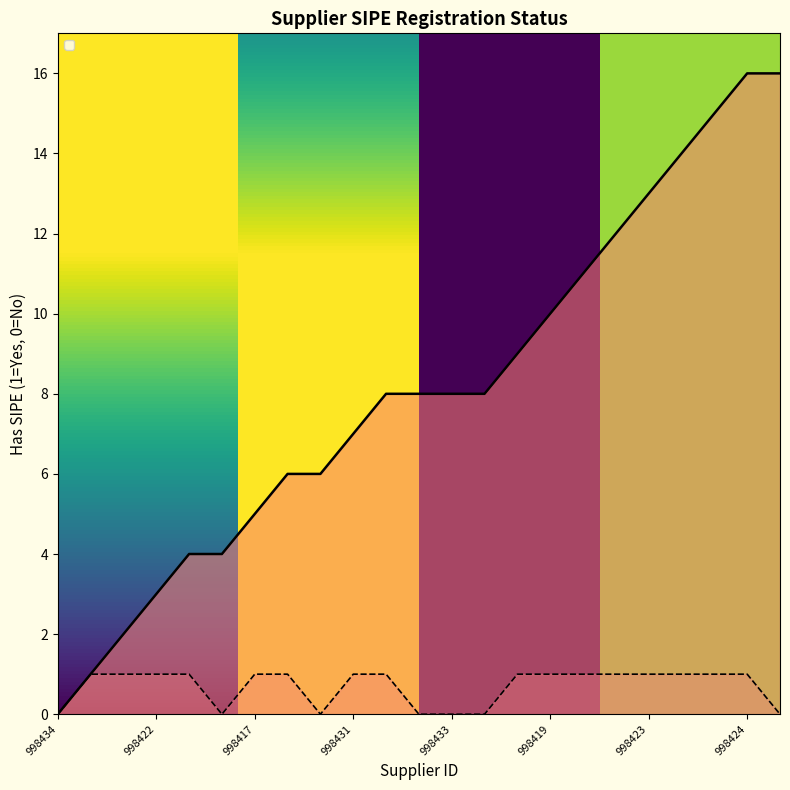

What is the label of the 11th point from the right?

998433